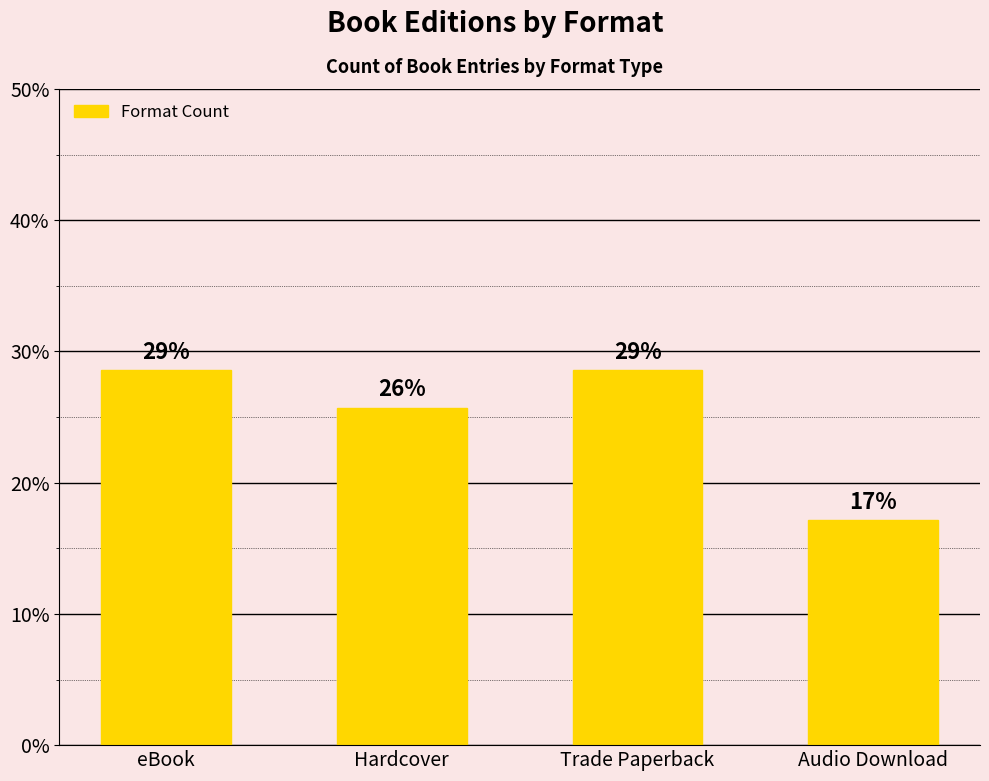

Reading right to left, extract all data points from this chart.

17.1	28.6	25.7	28.6